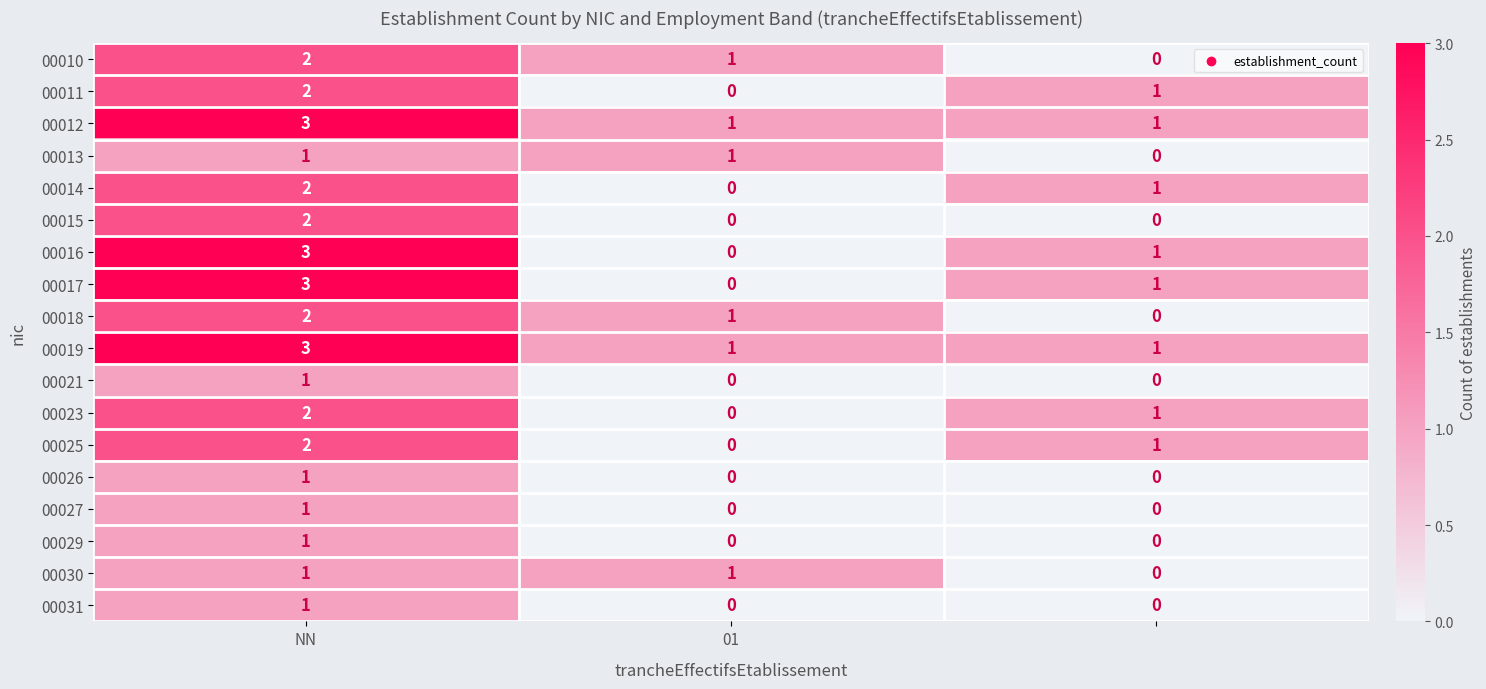

How many 00012 values are between 1 and 3?

3